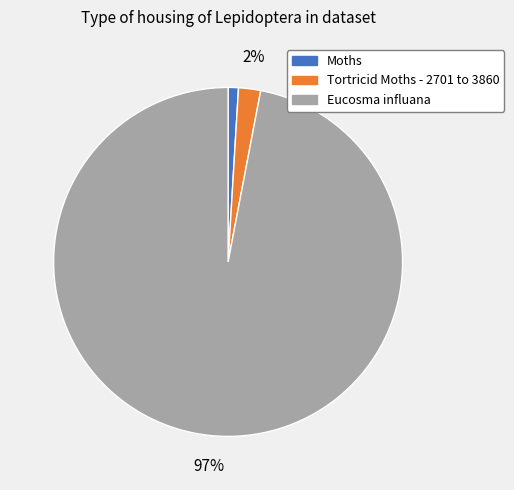

To the nearest percent, what is the difference between the largest and smallest slice percentages?

96%